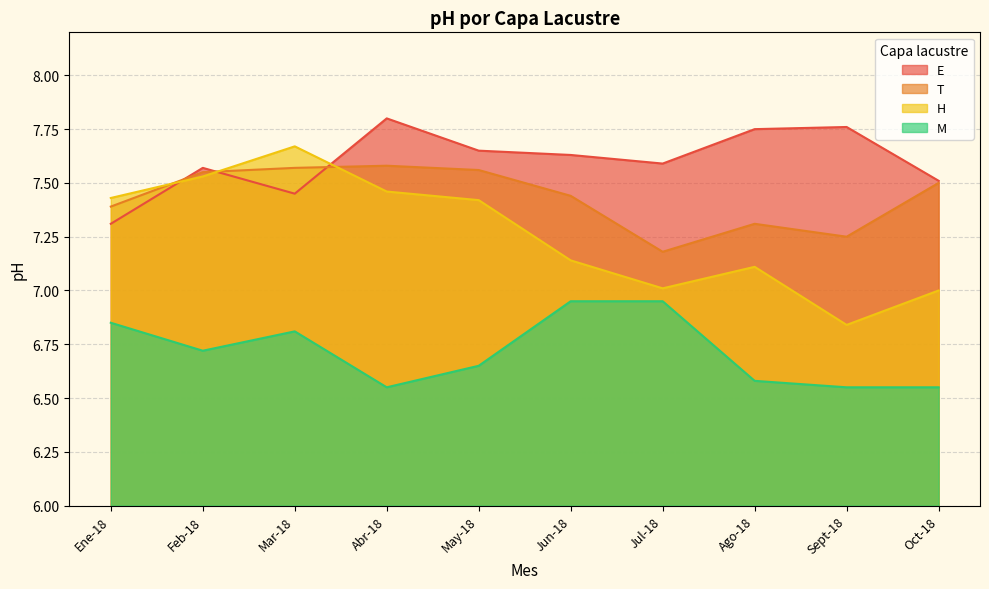

At which category does the chart reach its minimum across all series?

Abr-18